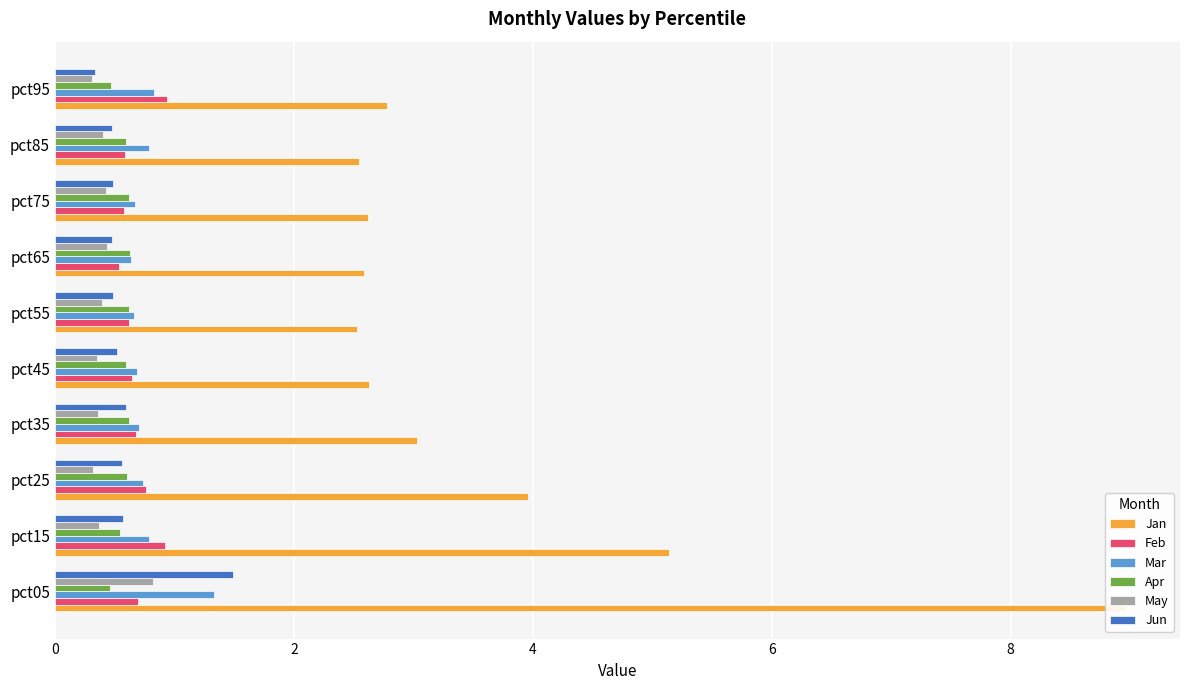

What is the maximum value shown in the chart?

9.0